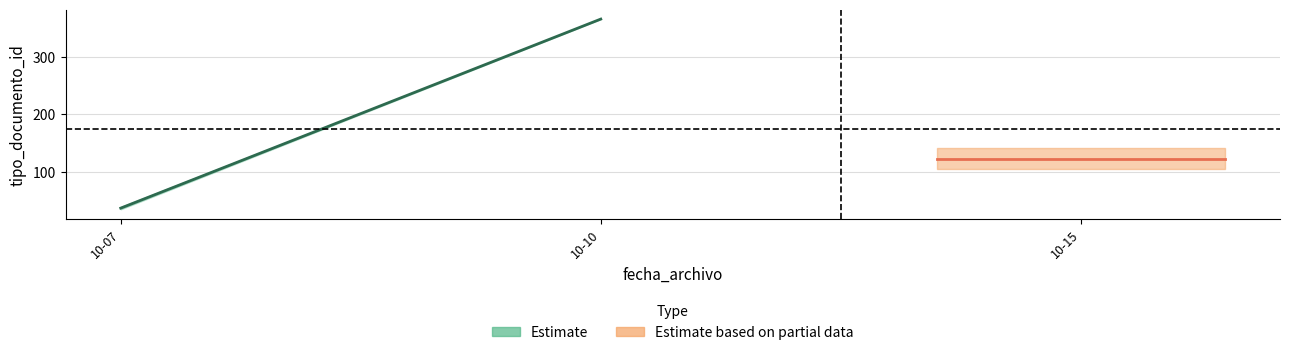

At which label does the data first exceed 38?

2019-10-10